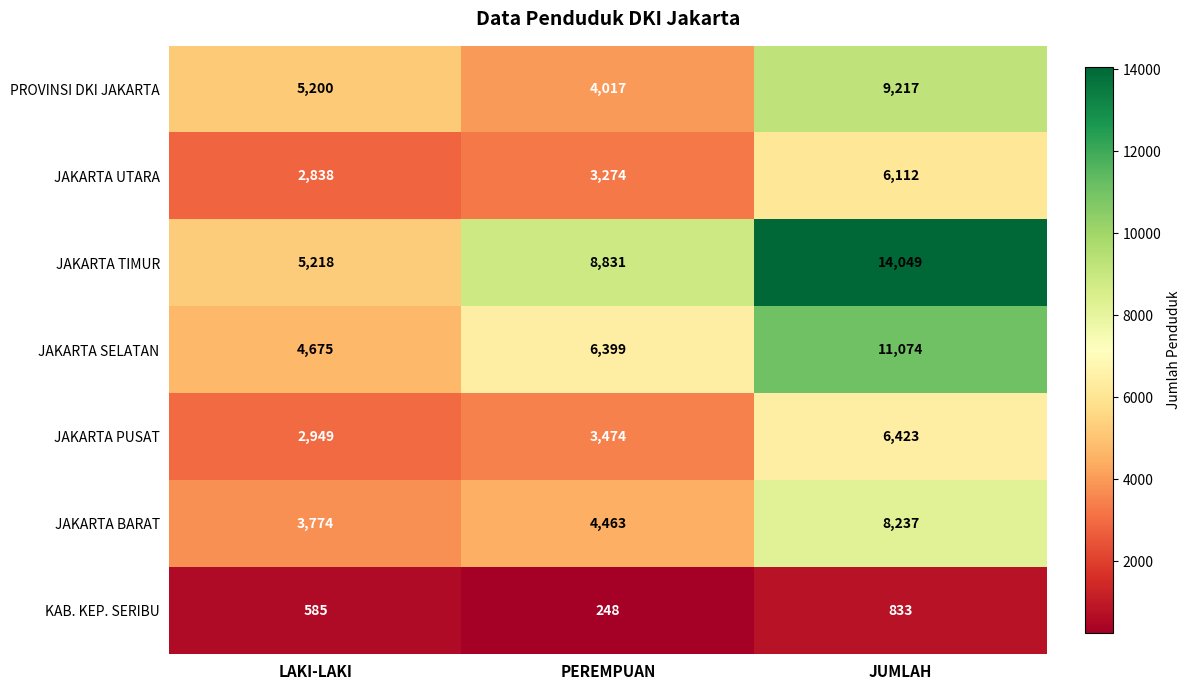

Reading left to right, what are all the values shown in this chart?

PROVINSI DKI JAKARTA: 5200	4017	9217
JAKARTA UTARA: 2838	3274	6112
JAKARTA TIMUR: 5218	8831	14049
JAKARTA SELATAN: 4675	6399	11074
JAKARTA PUSAT: 2949	3474	6423
JAKARTA BARAT: 3774	4463	8237
KAB. KEP. SERIBU: 585	248	833